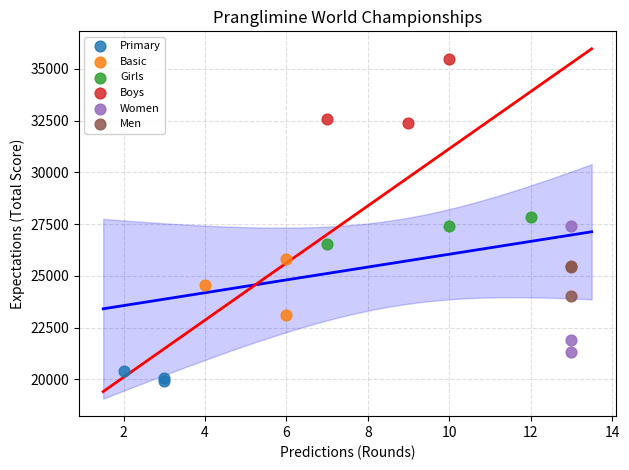

Which series contains the highest Y value?

Boys